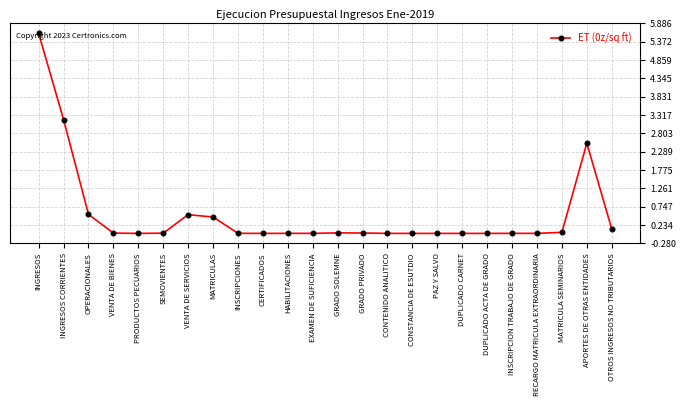

What is the approximate value at DUPLICADO CARNET?

18900